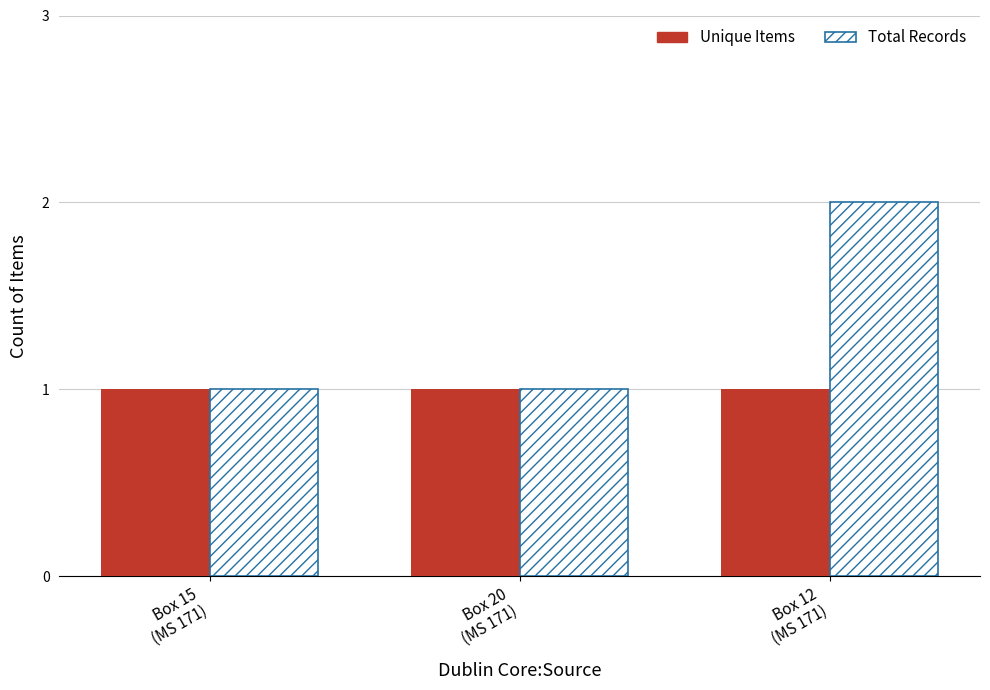

List the series in order of their peak value, lowest first.

Unique Items, Total Records